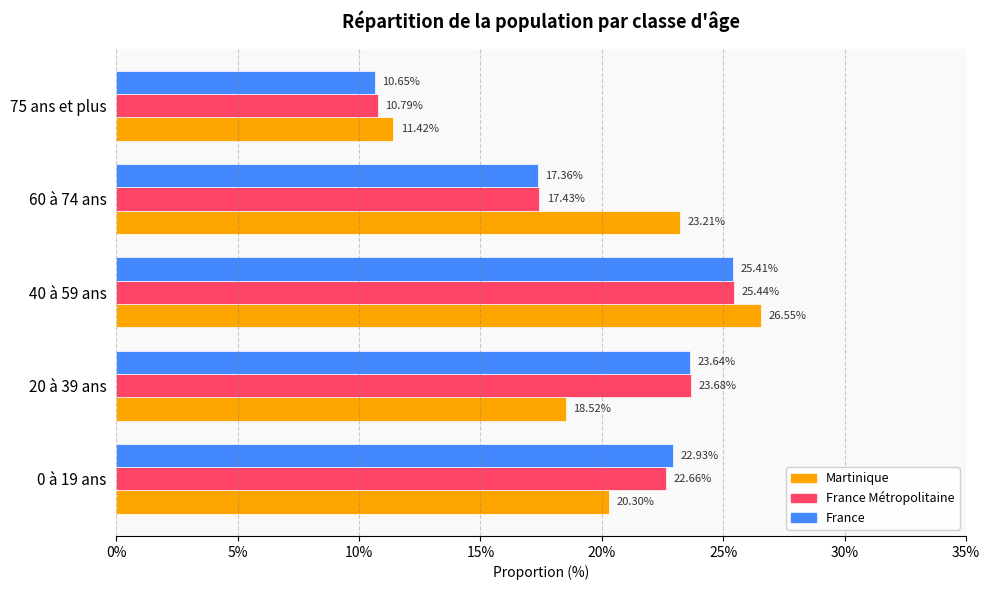

Count the number of data series in this chart.

3